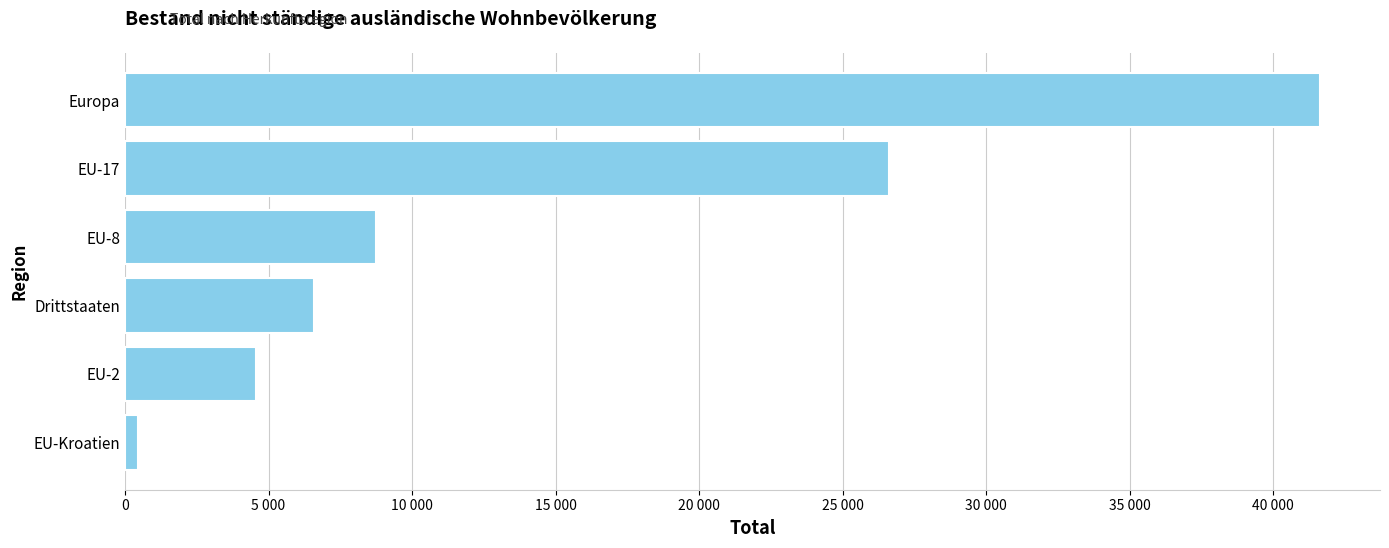

Are the bars horizontal?

Yes